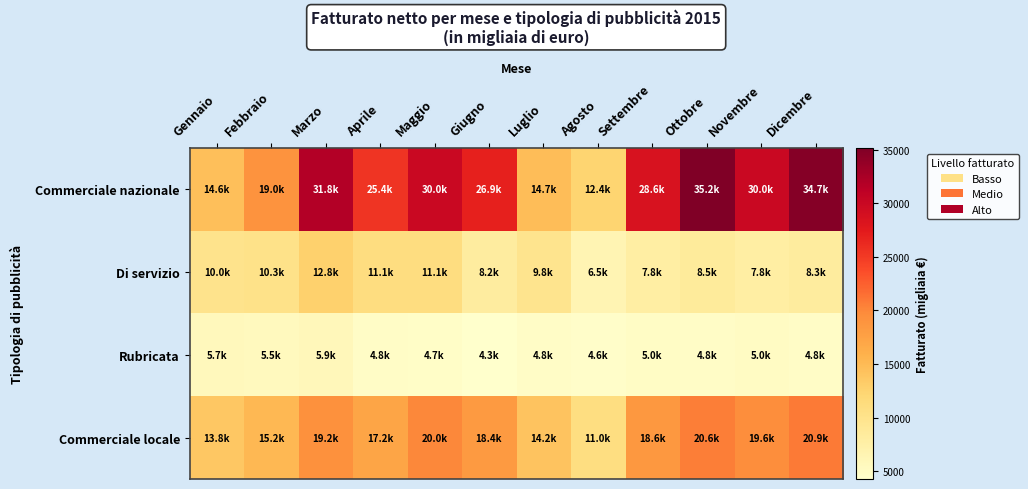

List the series in order of their peak value, lowest first.

Rubricata, Di servizio, Commerciale locale, Commerciale nazionale